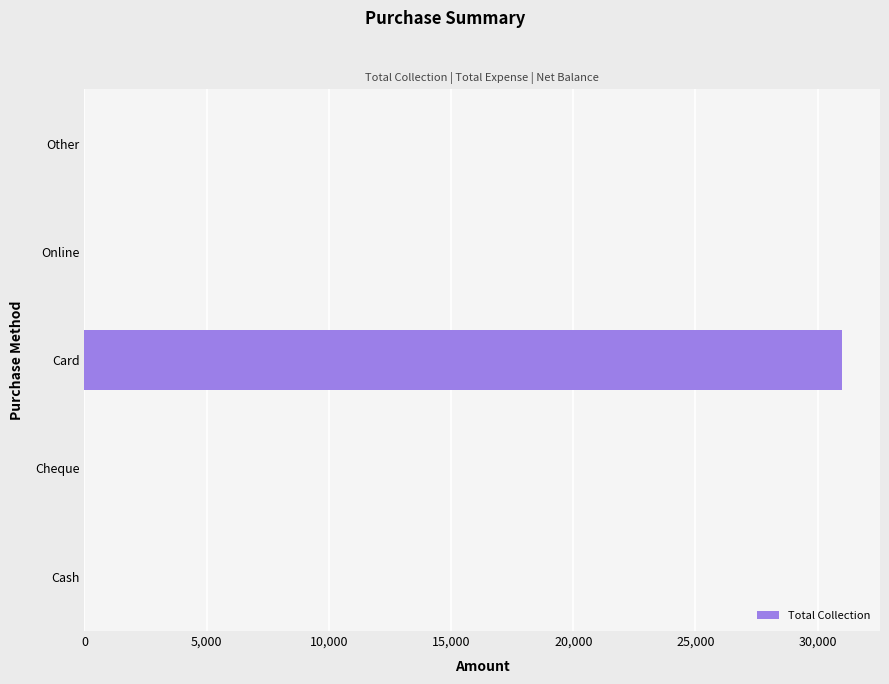

What is the maximum value shown in the chart?

31000